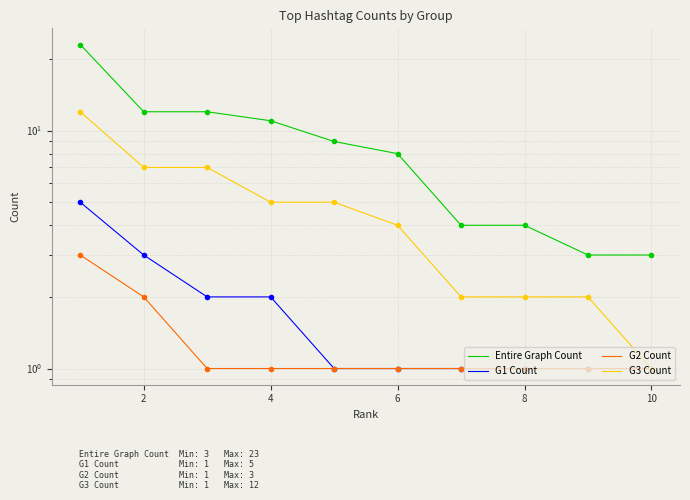

What value does the G1 Count series have at 6?

1